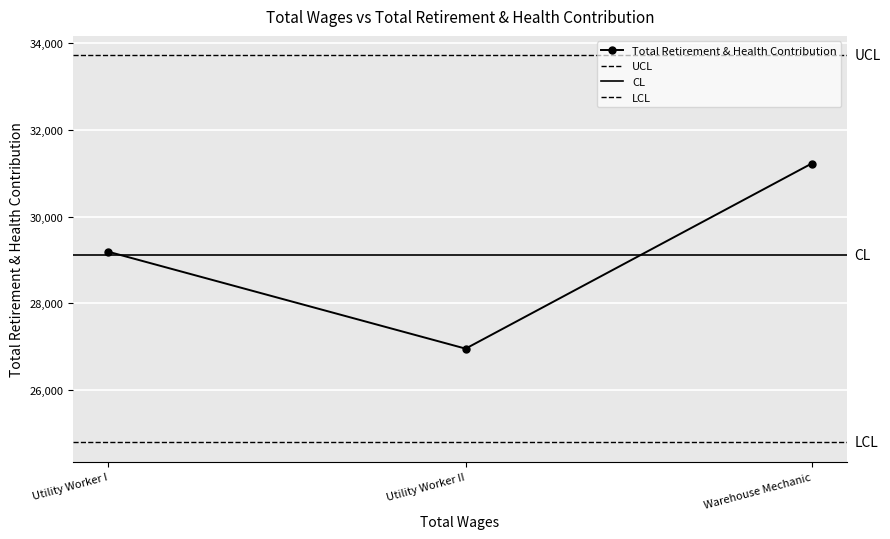

Count the number of data series in this chart.

1